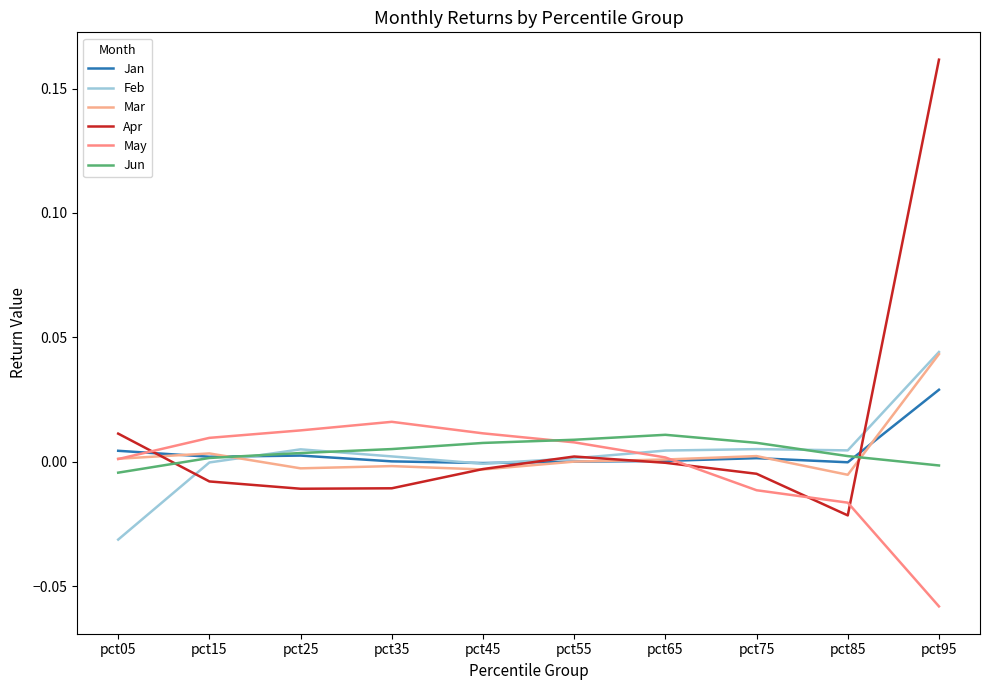

Reading right to left, list all the values displayed in this chart.

Jan: pct95=0.0	pct85=-0.0	pct75=0.0	pct65=0.0	pct55=0.0	pct45=-0.0	pct35=0.0	pct25=0.0	pct15=0.0	pct05=0.0
Feb: pct95=0.0	pct85=0.0	pct75=0.0	pct65=0.0	pct55=0.0	pct45=-0.0	pct35=0.0	pct25=0.0	pct15=-0.0	pct05=-0.0
Mar: pct95=0.0	pct85=-0.0	pct75=0.0	pct65=0.0	pct55=0.0	pct45=-0.0	pct35=-0.0	pct25=-0.0	pct15=0.0	pct05=0.0
Apr: pct95=0.2	pct85=-0.0	pct75=-0.0	pct65=-0.0	pct55=0.0	pct45=-0.0	pct35=-0.0	pct25=-0.0	pct15=-0.0	pct05=0.0
May: pct95=-0.1	pct85=-0.0	pct75=-0.0	pct65=0.0	pct55=0.0	pct45=0.0	pct35=0.0	pct25=0.0	pct15=0.0	pct05=0.0
Jun: pct95=-0.0	pct85=0.0	pct75=0.0	pct65=0.0	pct55=0.0	pct45=0.0	pct35=0.0	pct25=0.0	pct15=0.0	pct05=-0.0